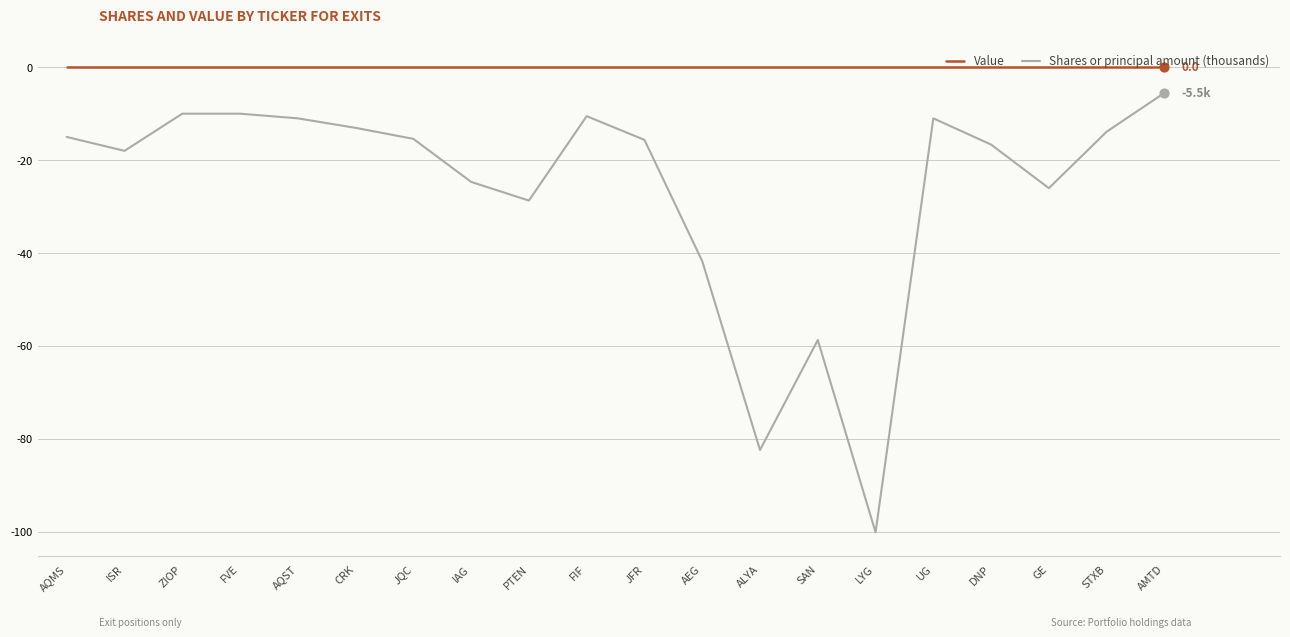

What is the total value across all series at SAN?

-58.7